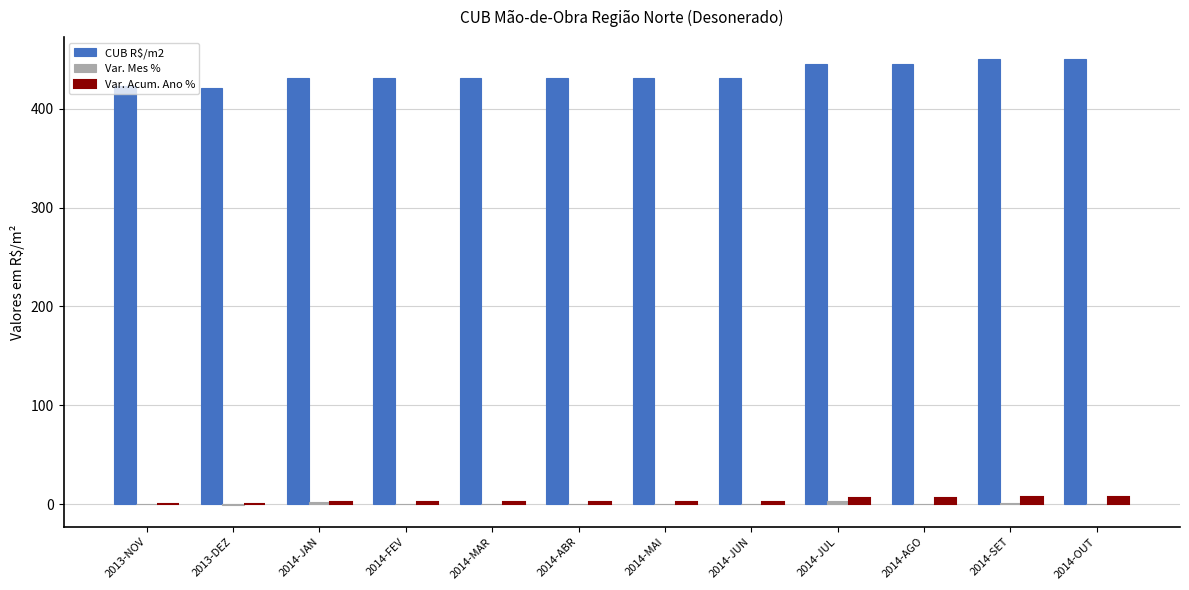

True or false: CUB R$/m2 has a value of 598.6 at 2014-OUT.

False